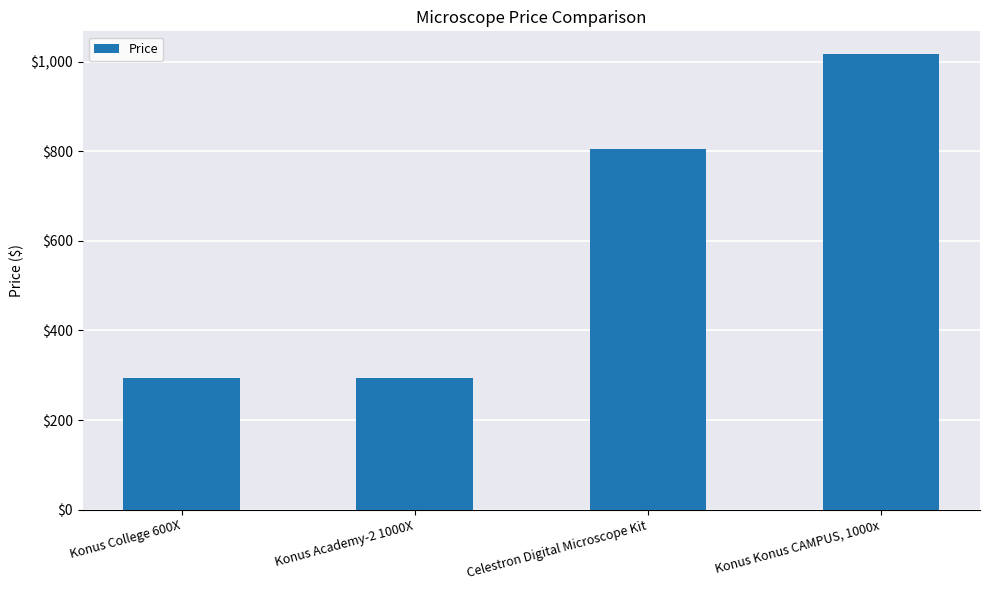

What is the minimum value shown in the chart?

294.5